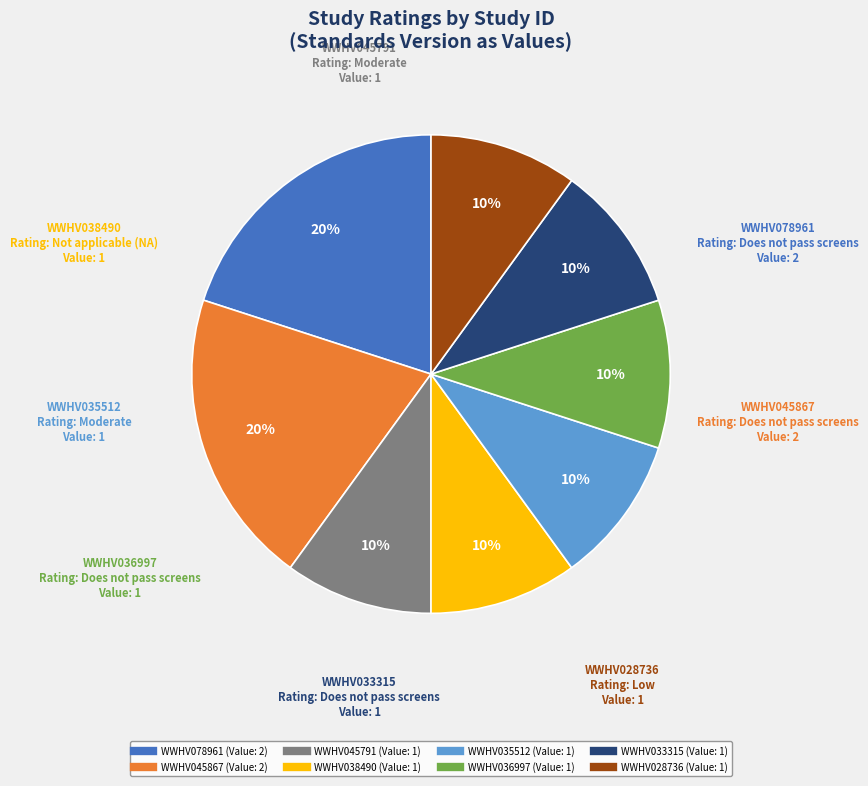

Is there a majority slice in this chart?

No